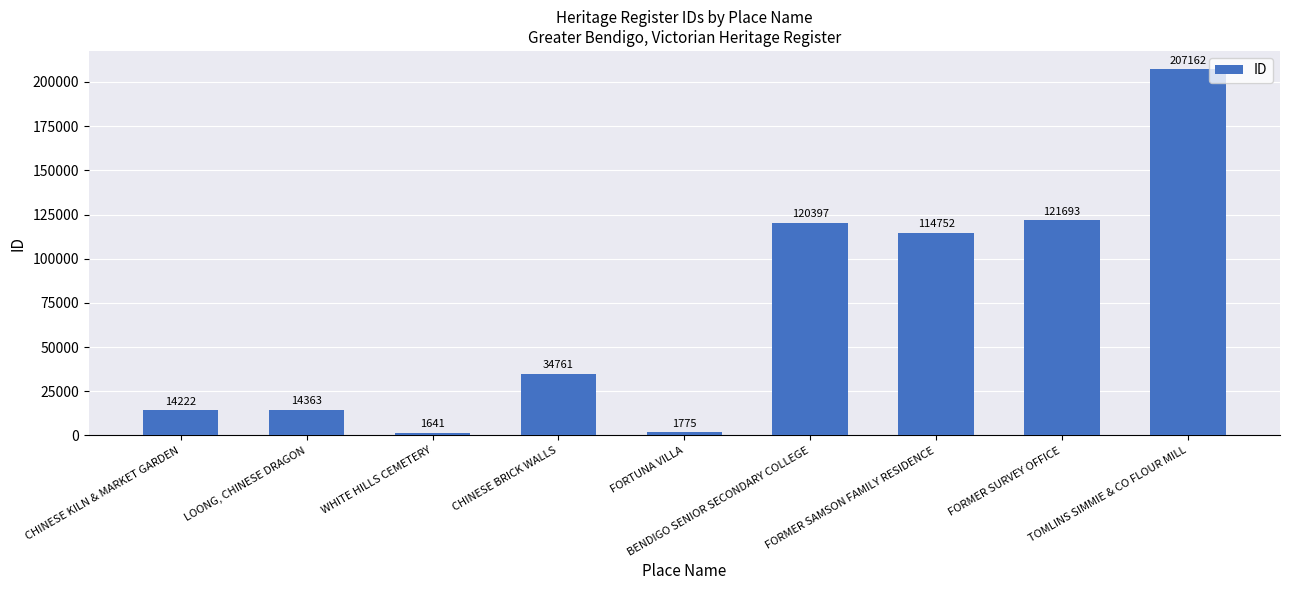

What is the label of the 1st bar from the left?

CHINESE KILN & MARKET GARDEN